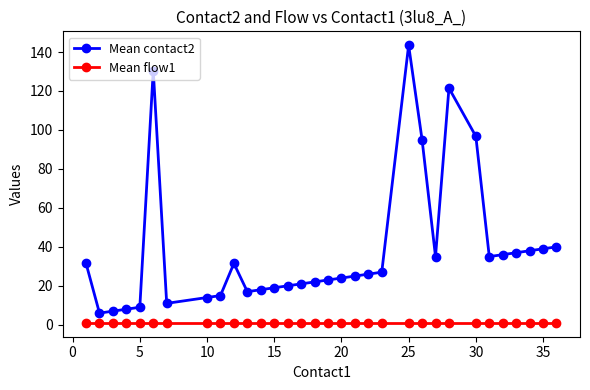

In Mean contact2, how many points are higher than both neighbors (excluding endpoints)?

4